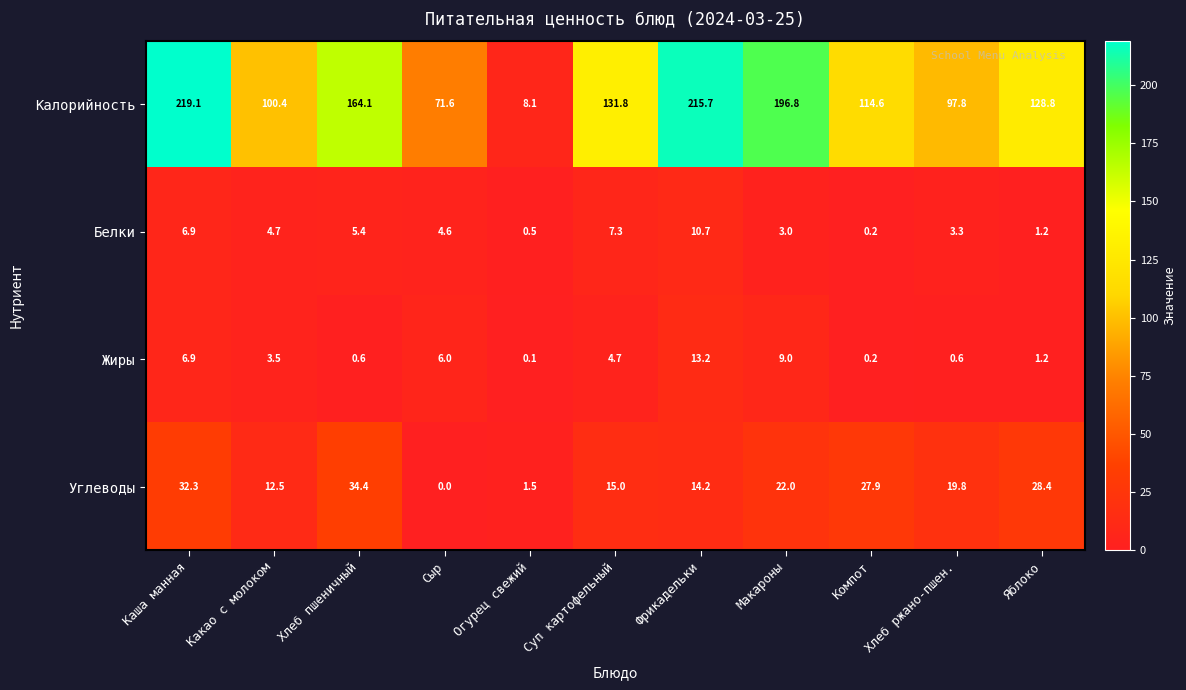

Is it true that Жиры equals 0.6 at Хлеб ржано-пшен.?

True